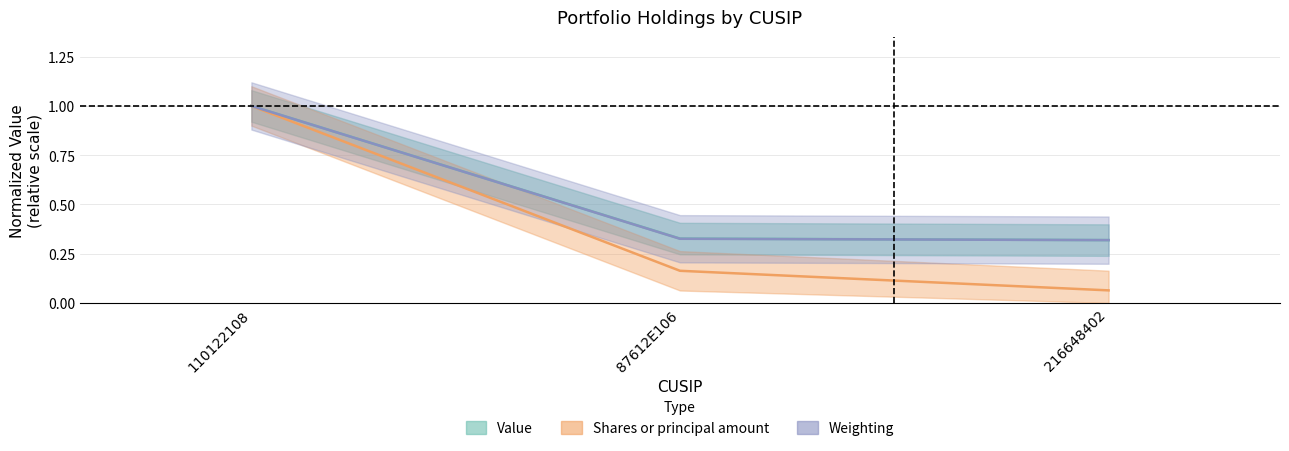

Which category has the lowest value across all series?

216648402